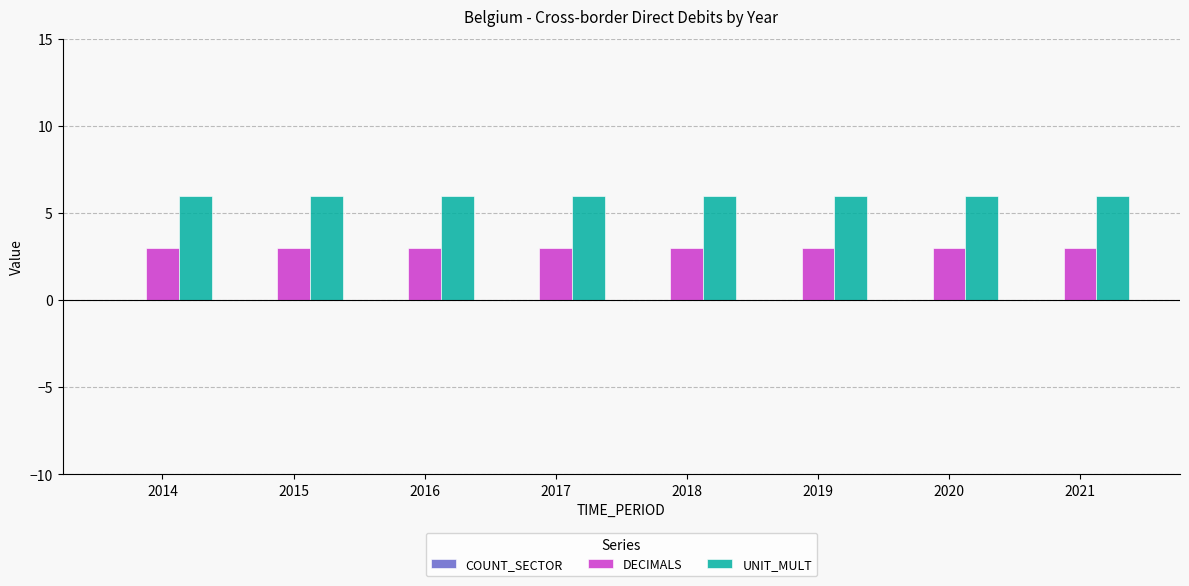

Does the chart contain stacked bars?

No